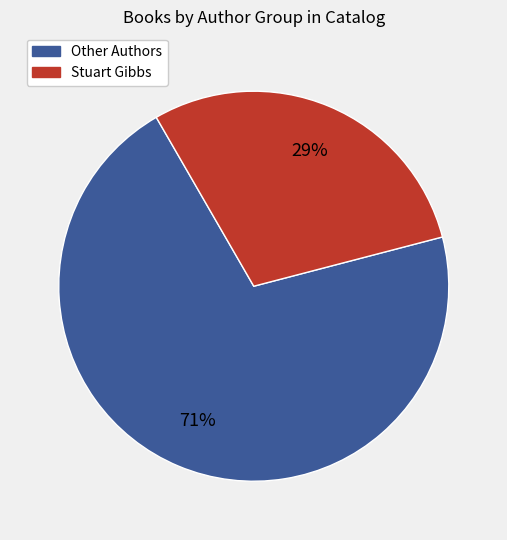

Is there a majority slice in this chart?

Yes